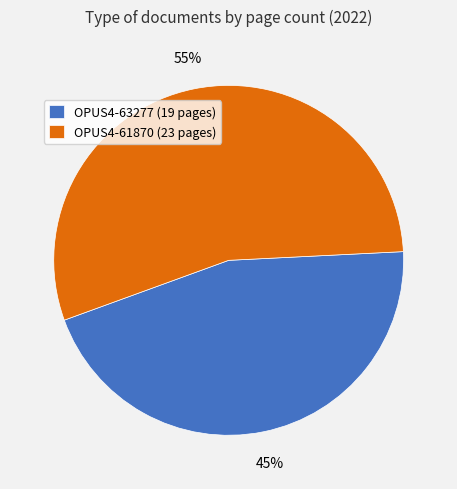

How many slices are in this pie chart?

2